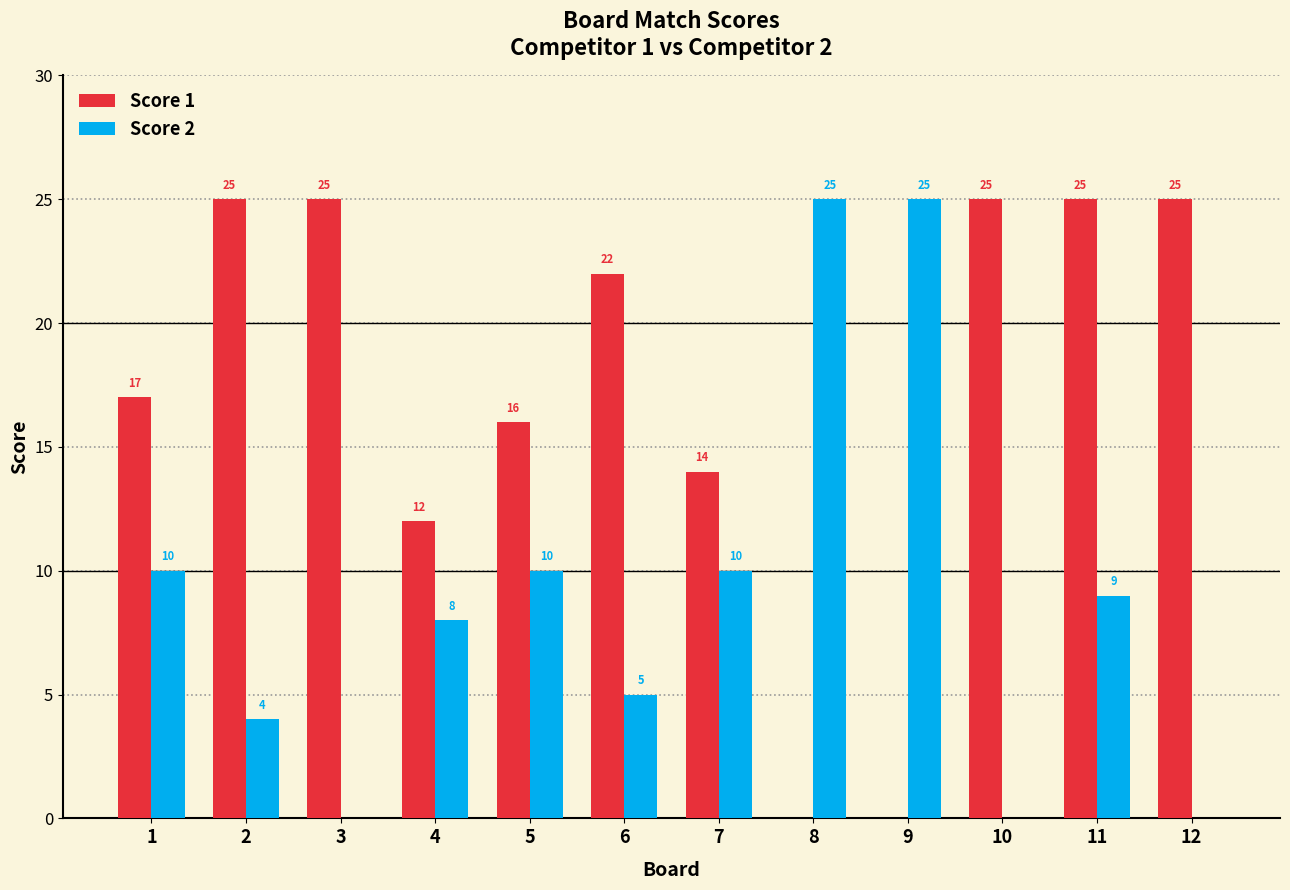

How many series are shown in this chart?

2